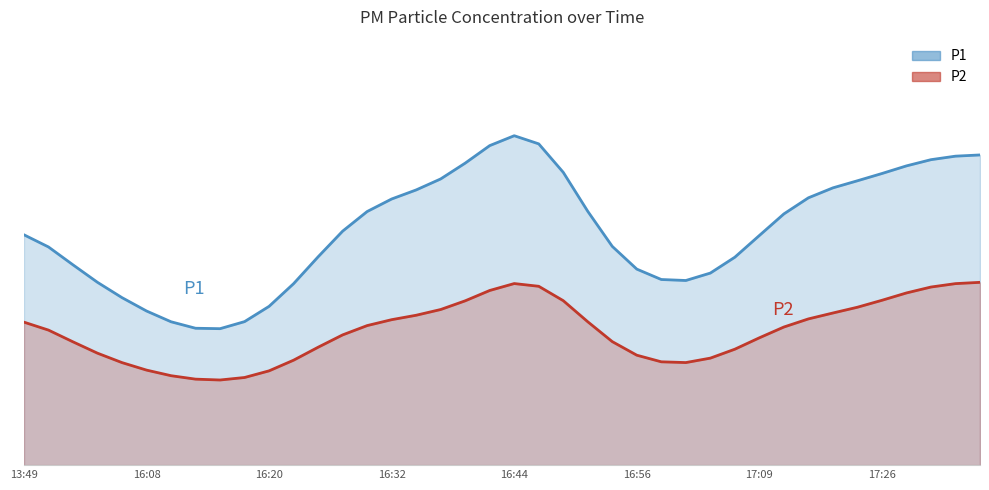

Is the value of P2 at 37 greater than the value of P1 at 32?

No